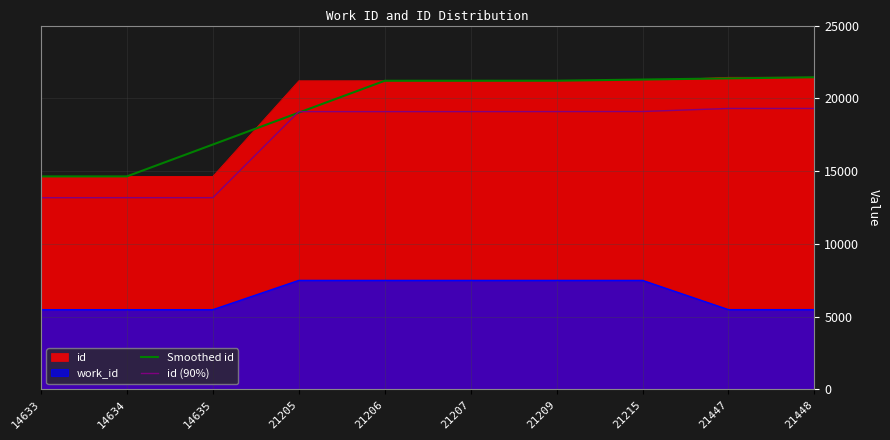

True or false: id (90%) and work_id intersect in this chart.

False